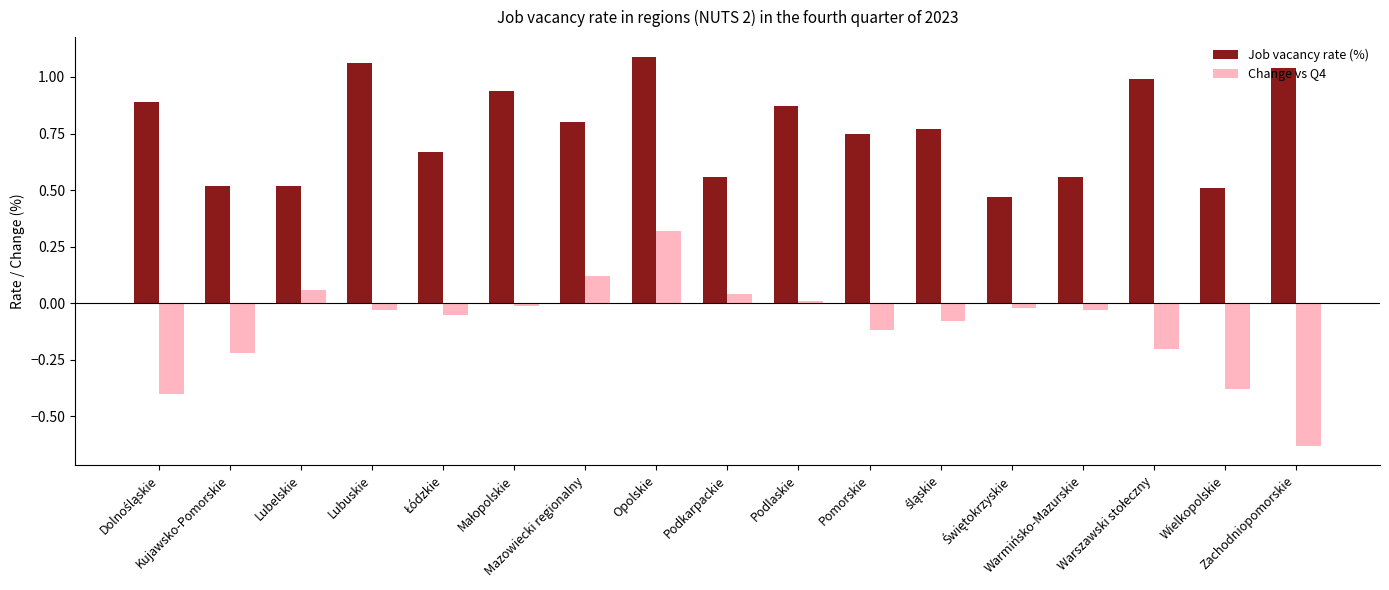

List the series in order of their overall mean, highest first.

Job vacancy rate (%), Change vs Q4